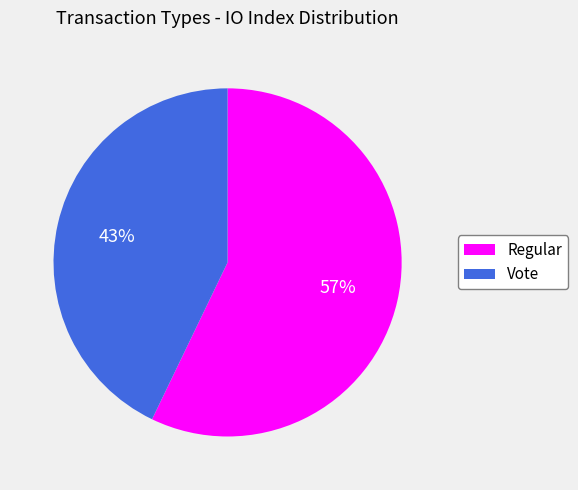

What percentage is the Regular slice, to the nearest percent?

57%